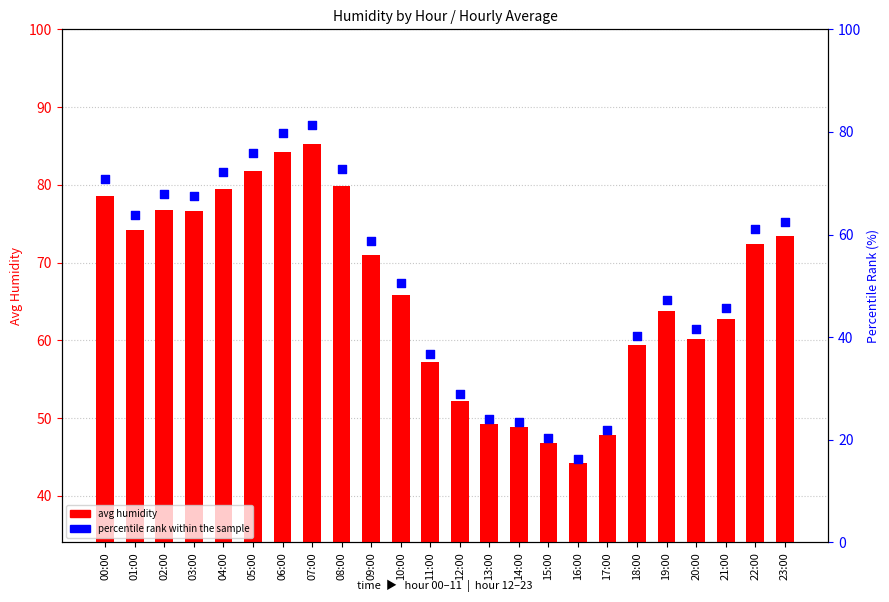

At which category is the sum across all series the highest?

07:00